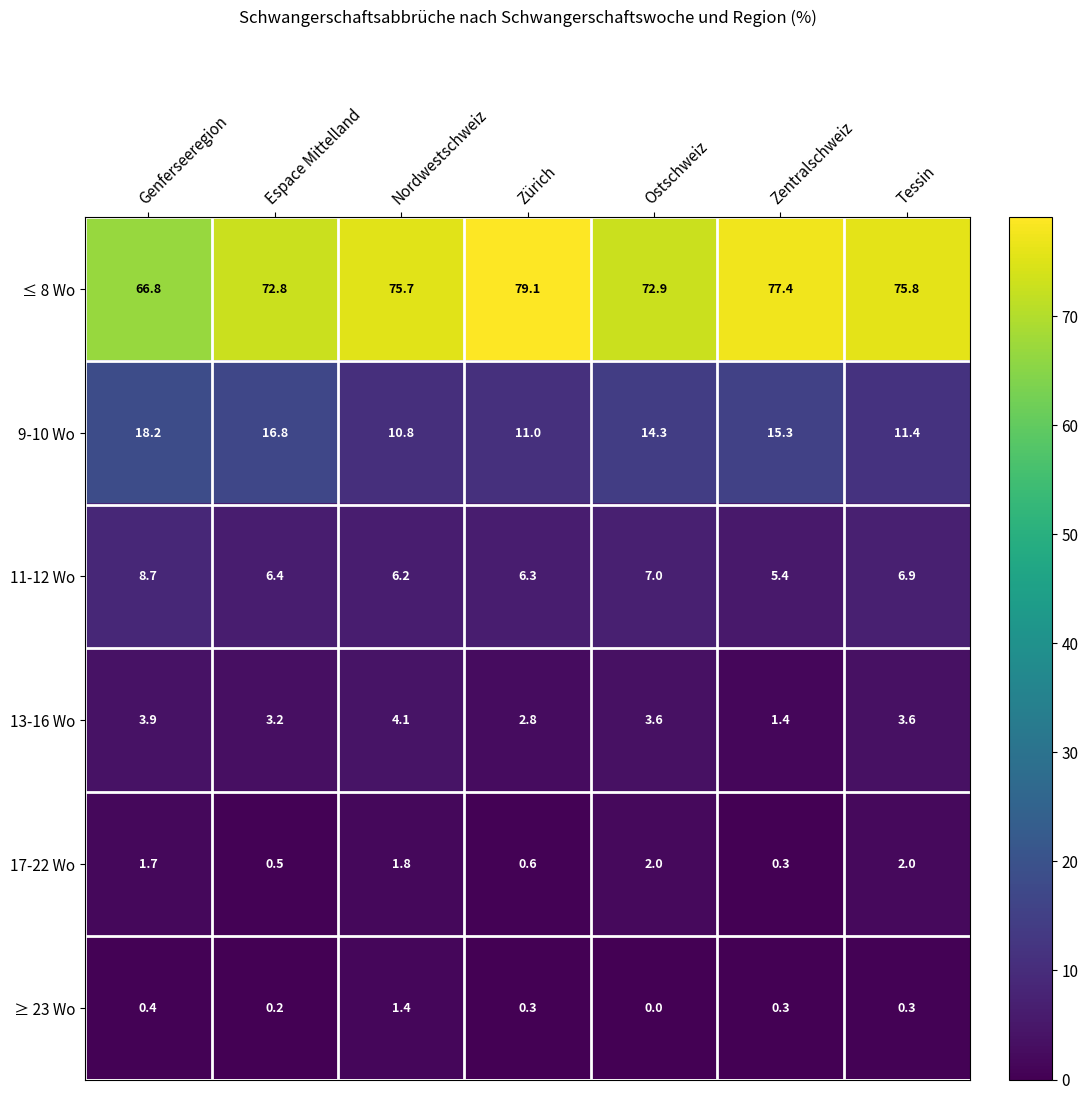

Which series has the largest range (max minus min)?

≤ 8 Wo